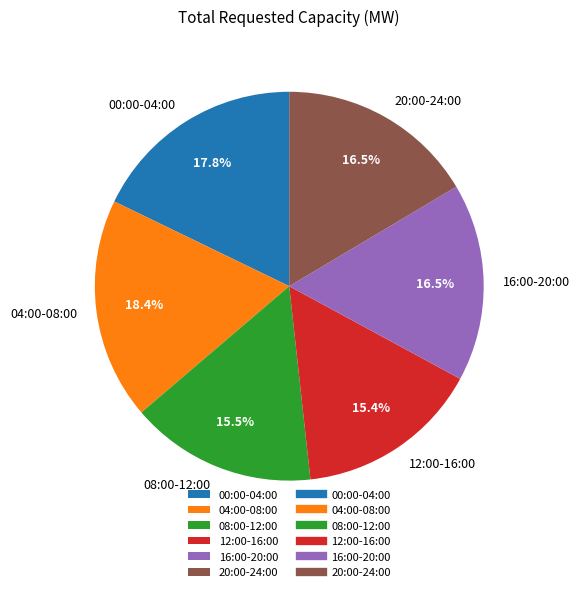

To the nearest percent, what is the difference between the largest and smallest slice percentages?

3%